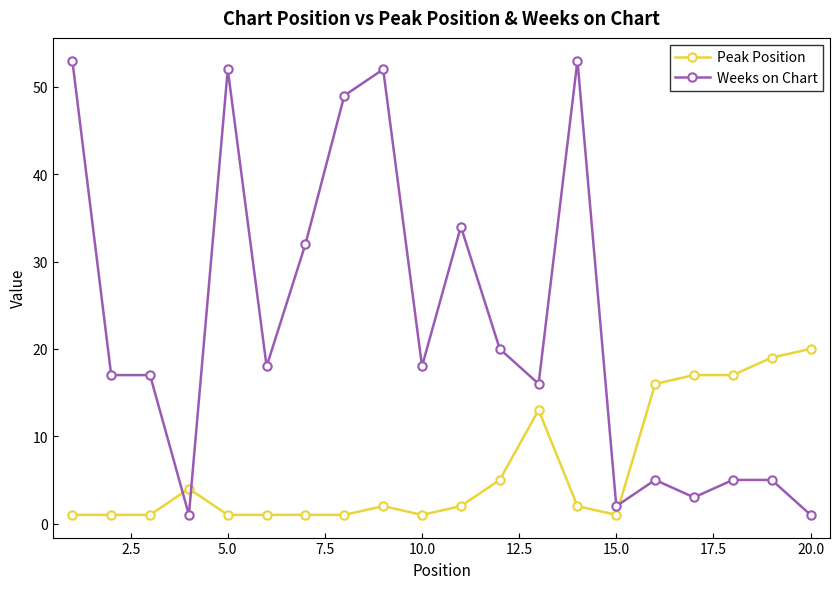

At how many categories does at least one series exceed 10?

18